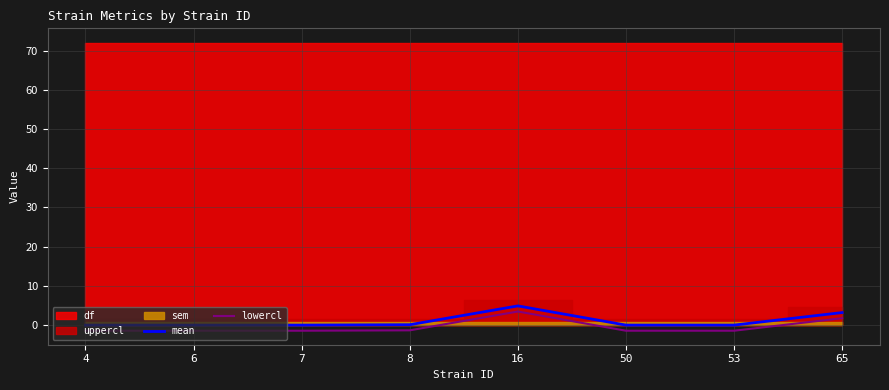

True or false: mean and lowercl cross at least once.

False